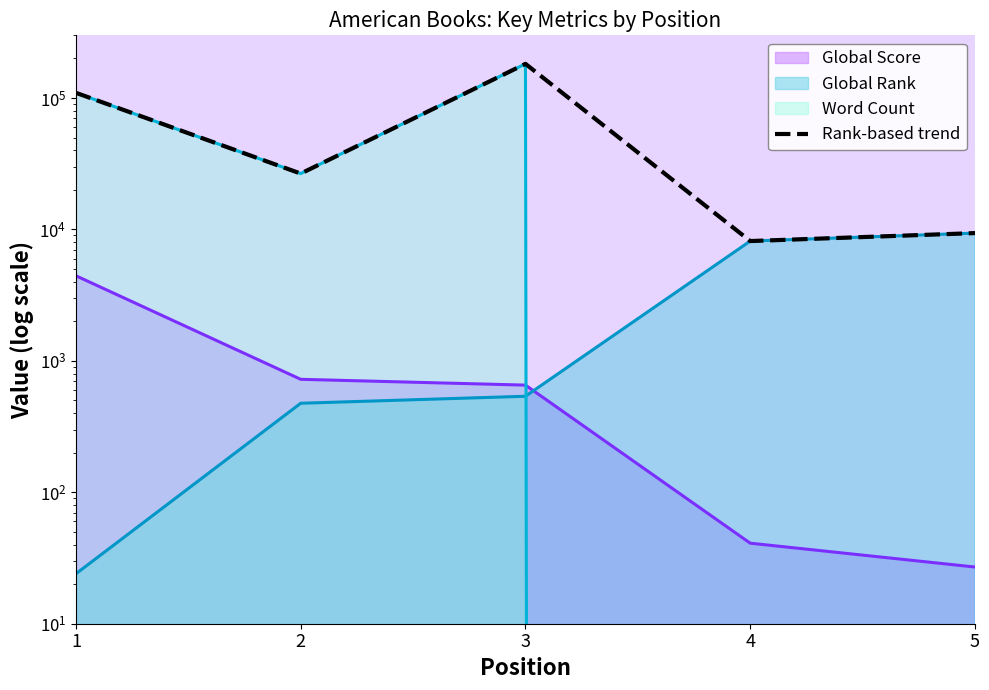

The value at 4 is 8161. True or false?

True